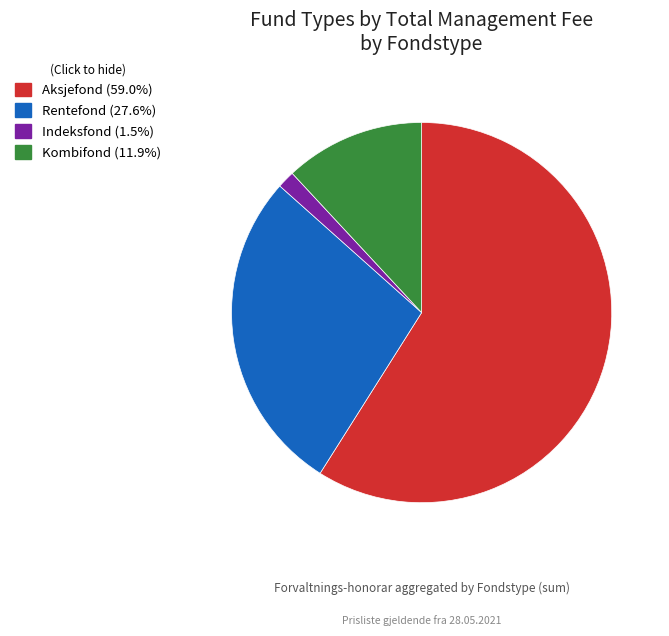

Rank the categories by value from lowest to highest.

Indeksfond, Kombifond, Rentefond, Aksjefond